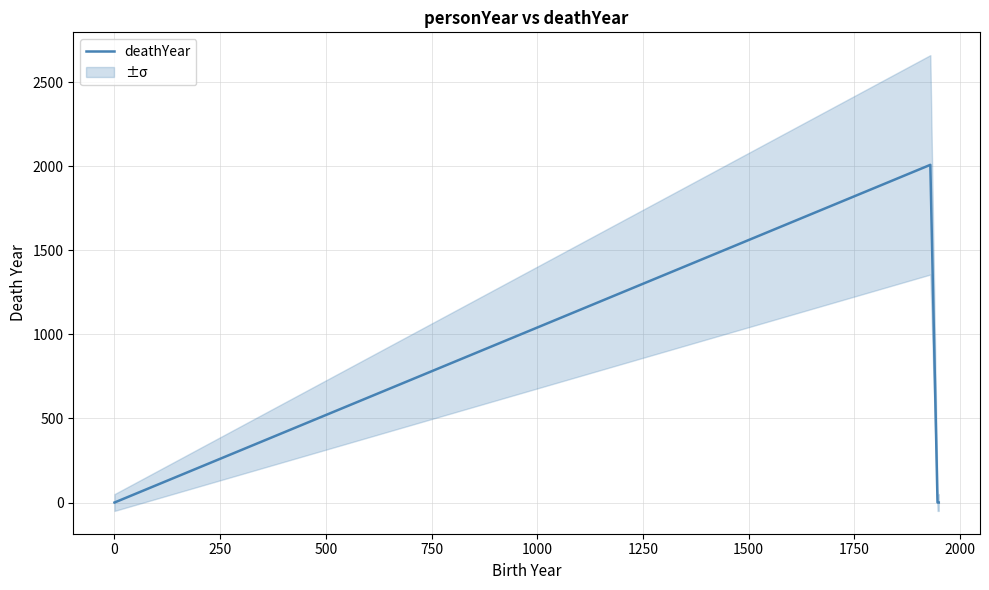

Count the number of categories in the chart.

4